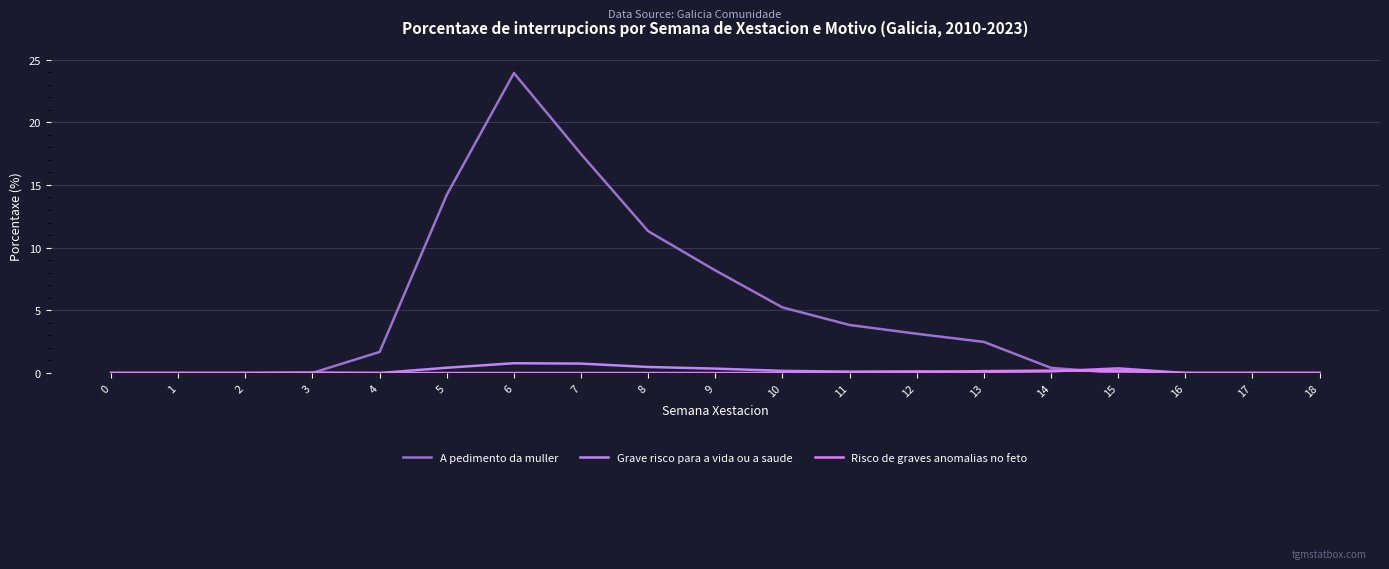

What is the maximum value for Grave risco para a vida ou a saude?

0.8